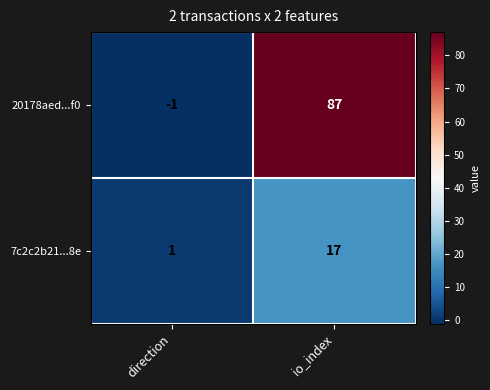

What is the difference between the highest and lowest values at io_index?

70